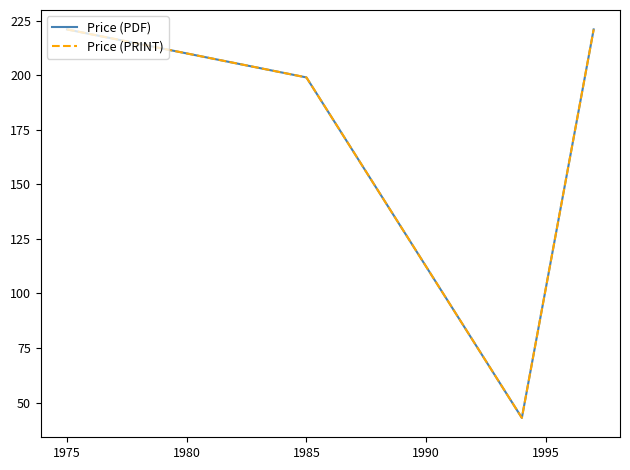

Does the chart have visible grid lines?

No